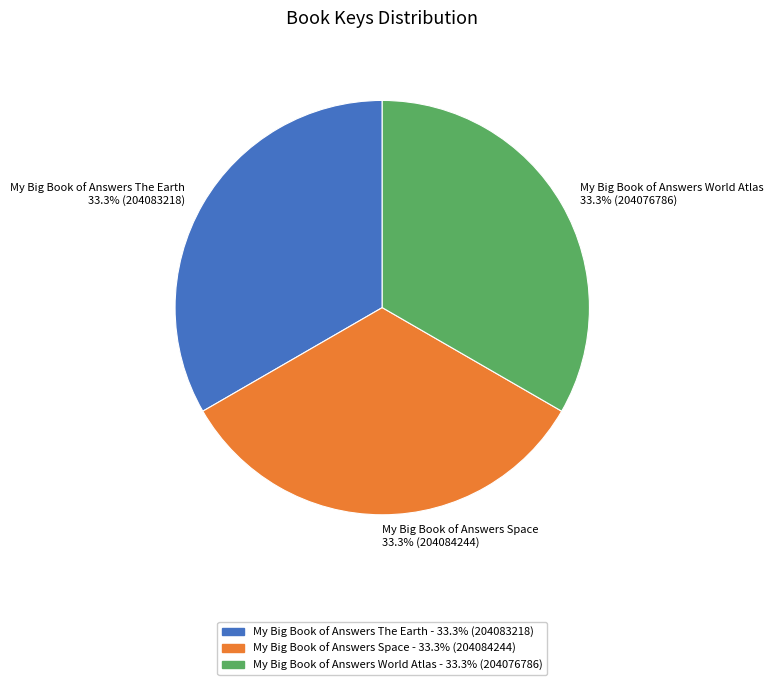

Do My Big Book of Answers World Atlas 33.3% (204076786) and My Big Book of Answers Space 33.3% (204084244) together represent more than half of the pie?

Yes